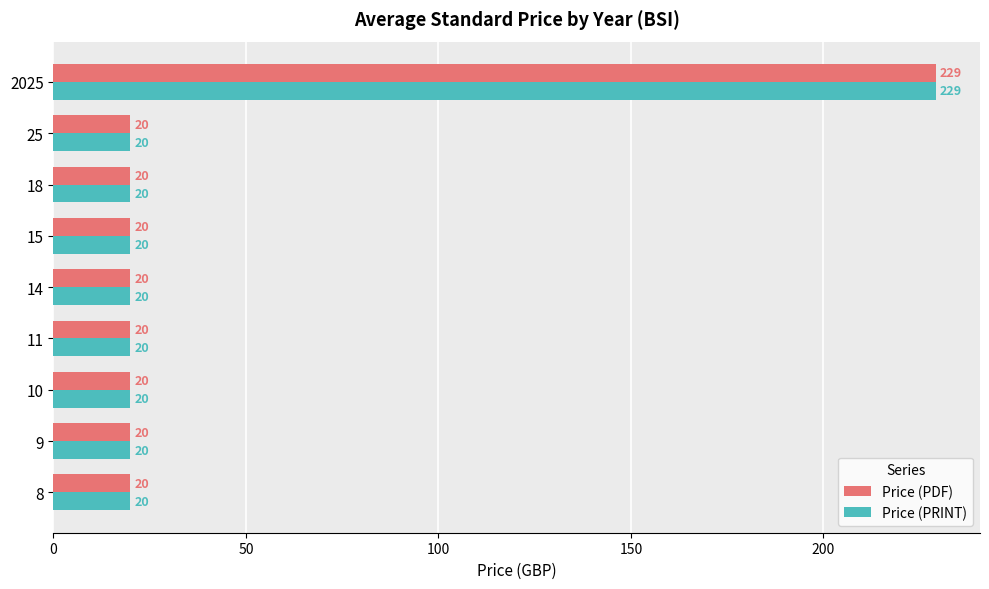

What value does the Price (PDF) series have at 10?

20.0